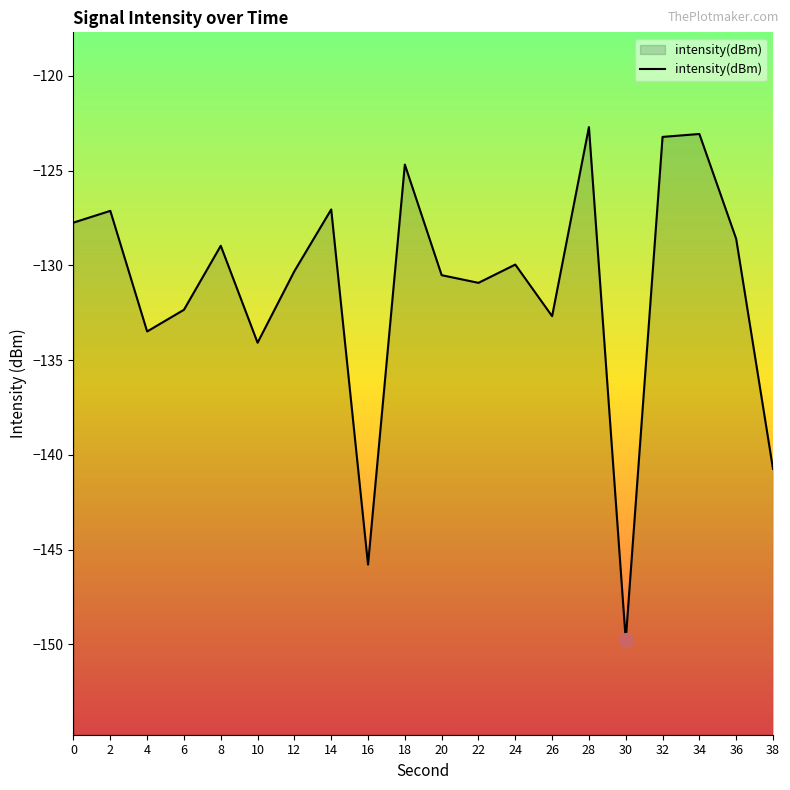

Rank the categories by value from highest to lowest.

28, 34, 32, 18, 14, 2, 0, 36, 8, 24, 12, 20, 22, 6, 26, 4, 10, 38, 16, 30